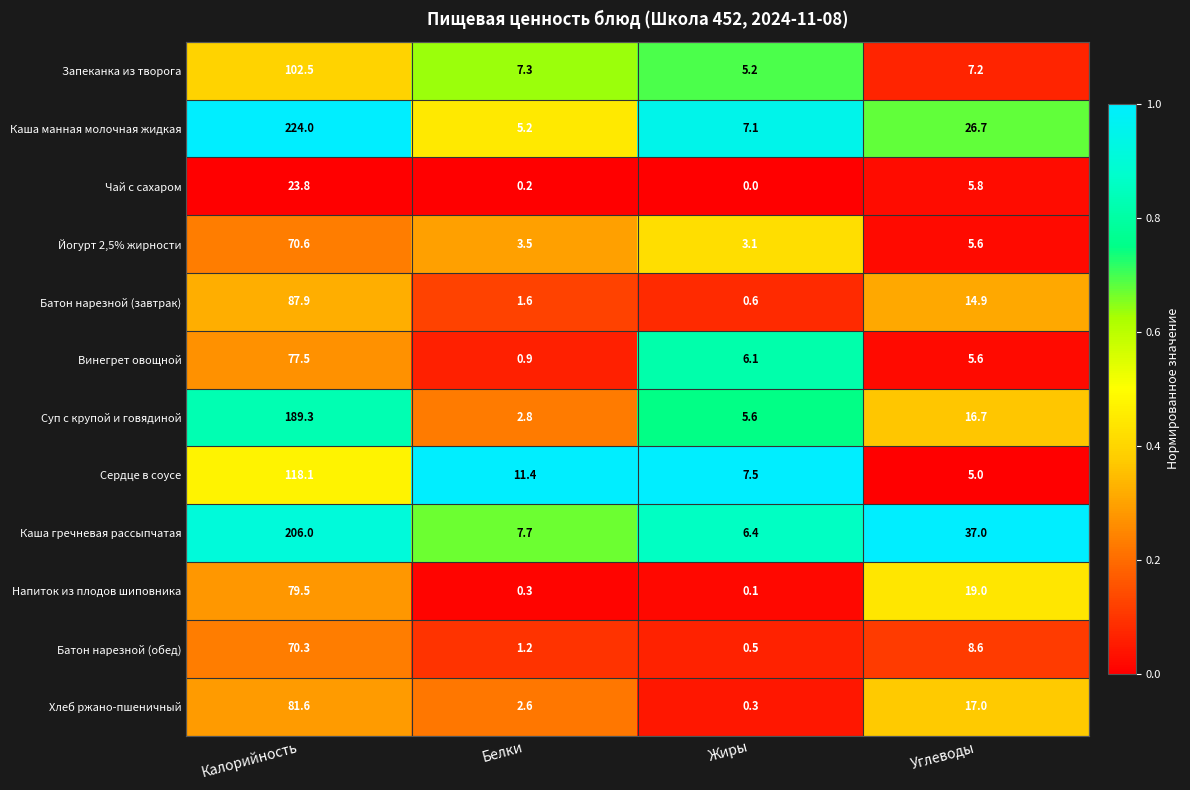

What is the greatest value displayed?

224.0